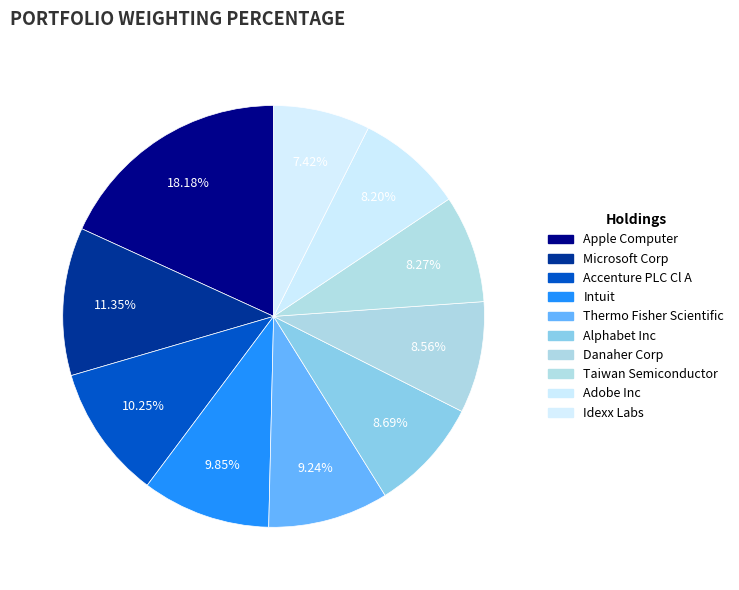

Rank the categories by value from highest to lowest.

Apple Computer, Microsoft Corp, Accenture PLC Cl A, Intuit, Thermo Fisher Scientific, Alphabet Inc, Danaher Corp, Taiwan Semiconductor, Adobe Inc, Idexx Labs